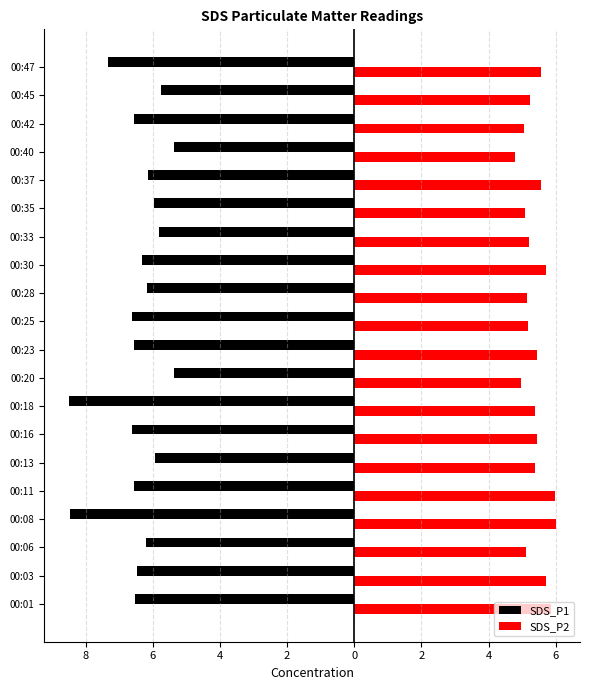

What are all the series names shown in the legend?

SDS_P1, SDS_P2